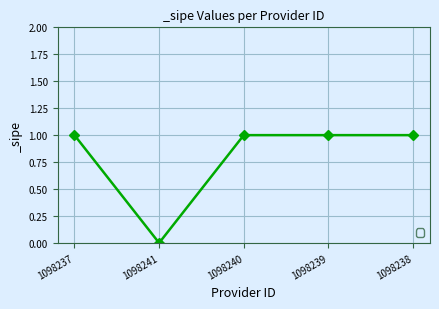

Which has a higher value, 1098241 or 1098238?

1098238